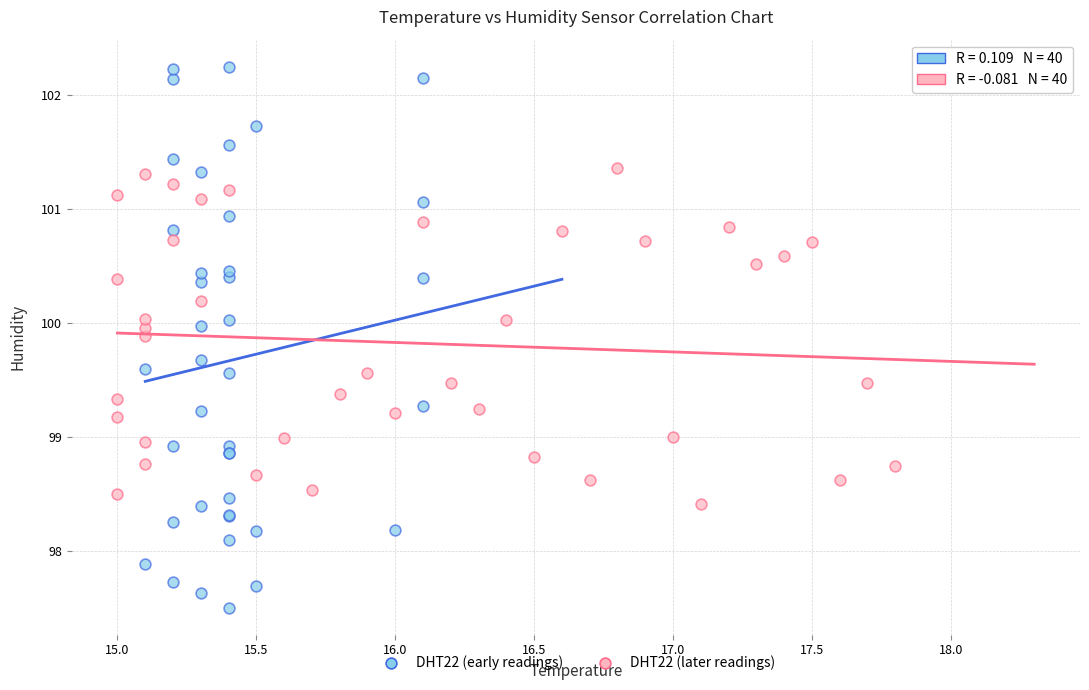

What are all the series names shown in the legend?

DHT22 (early readings), DHT22 (later readings)